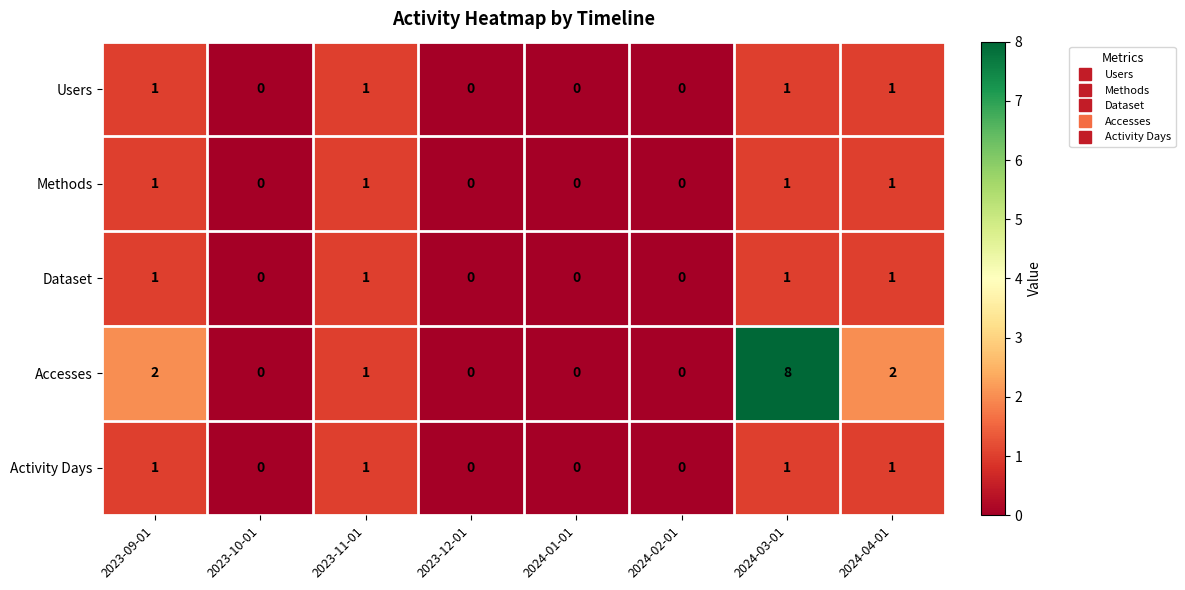

The Dataset series shows 0 at 2023-12-01. True or false?

True